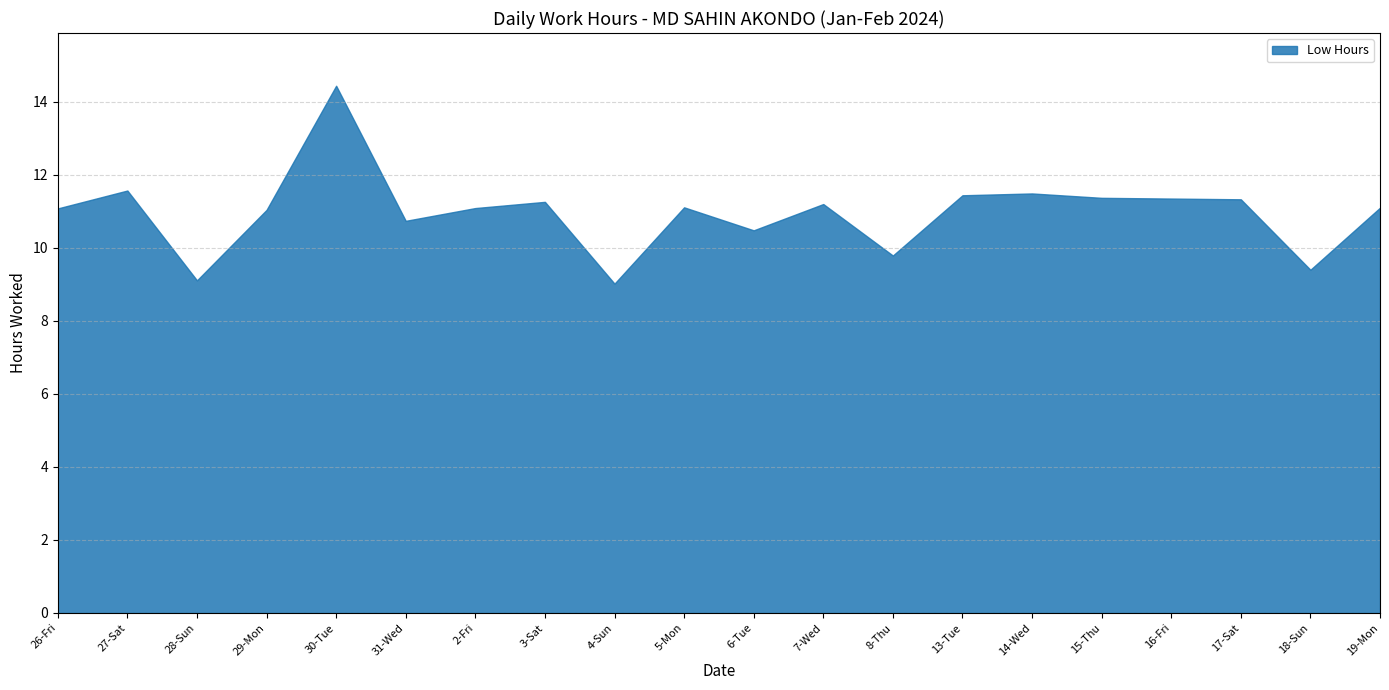

How many lines are shown in the chart?

1